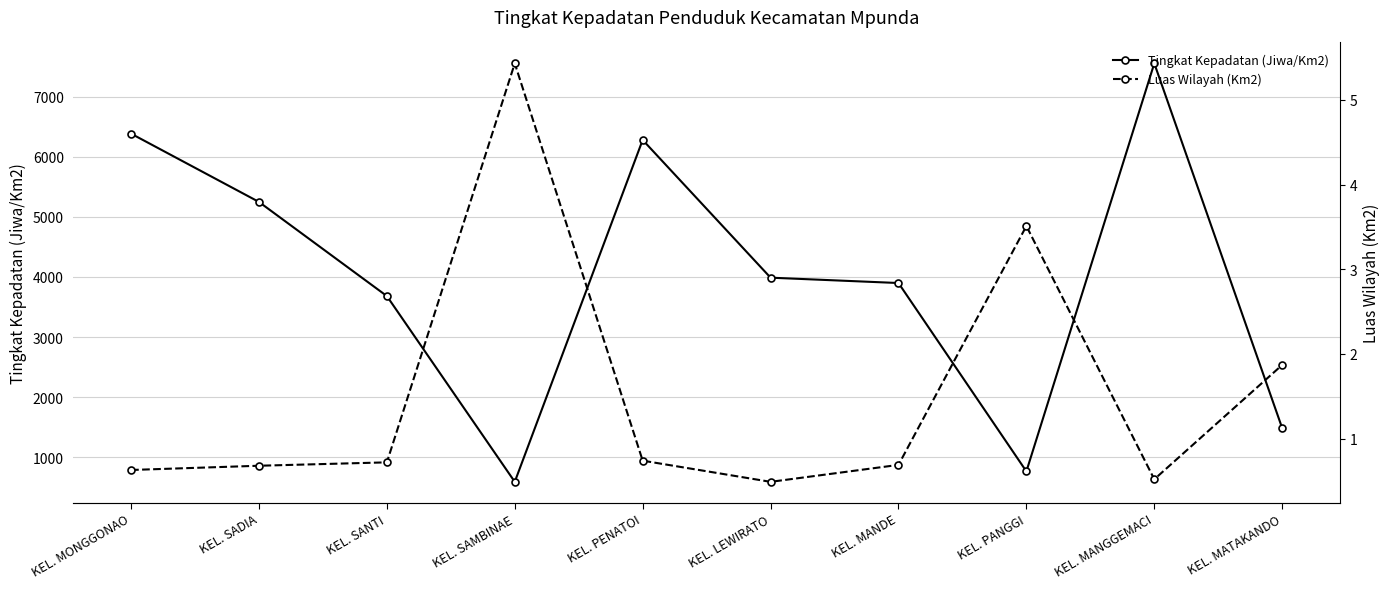

True or false: Tingkat Kepadatan (Jiwa/Km2) has more than 2 interior local peaks.

False